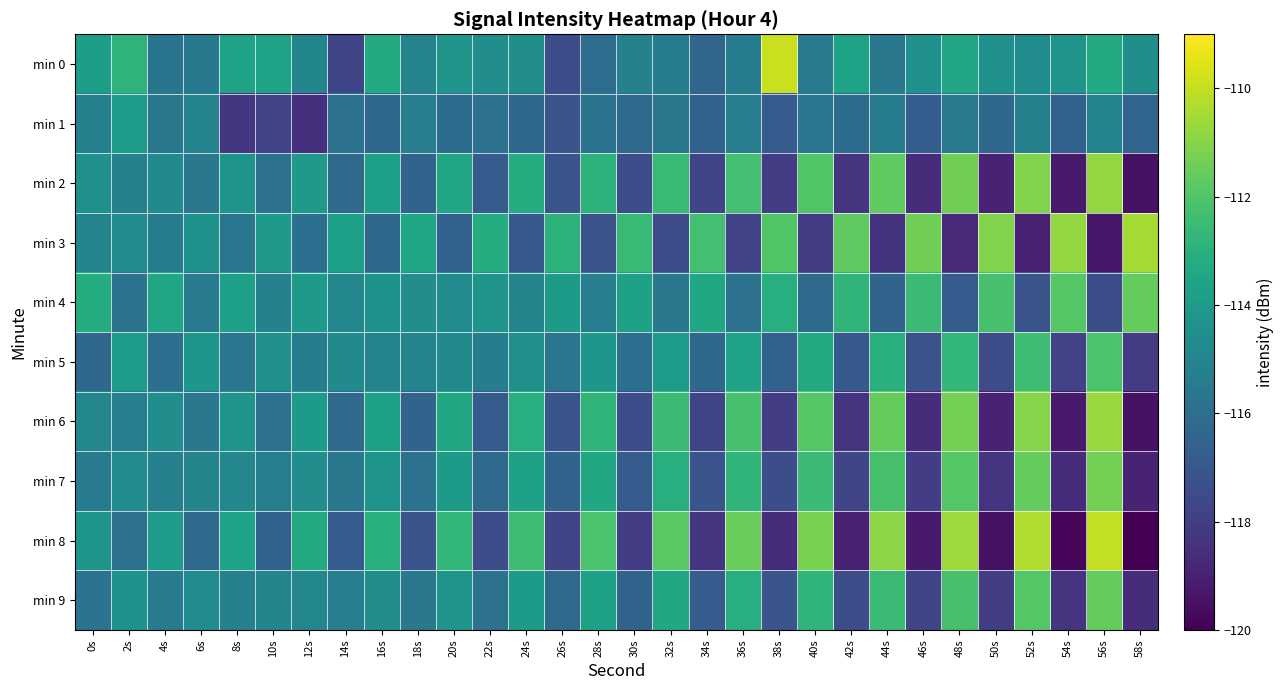

Which series has the largest total across all categories?

min 4